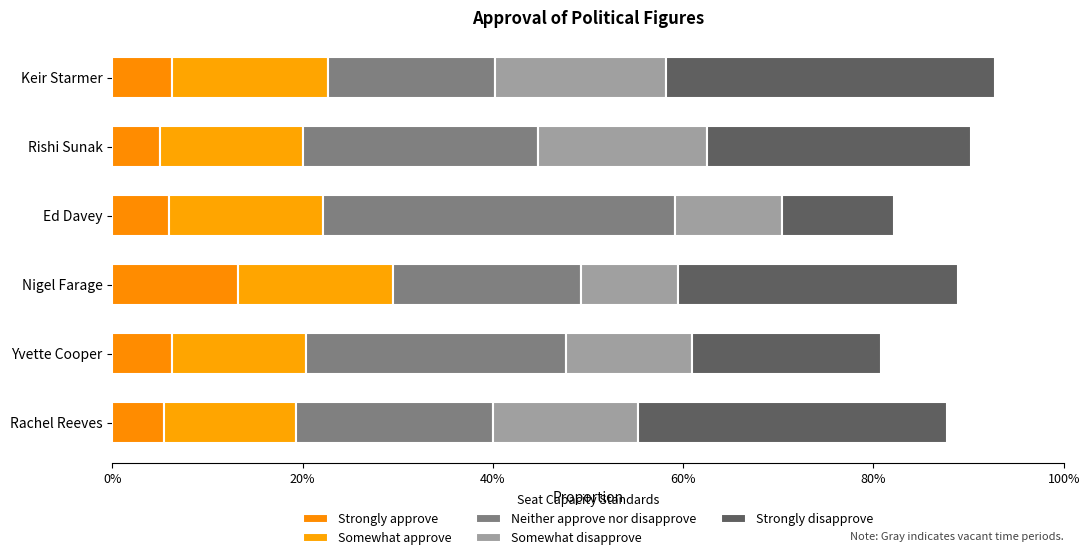

What are all the series names shown in the legend?

Strongly approve, Somewhat approve, Neither approve nor disapprove, Somewhat disapprove, Strongly disapprove